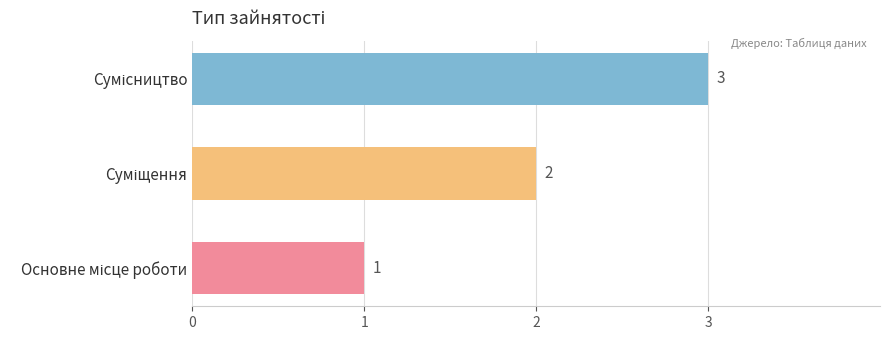

How many bars are there in total?

3